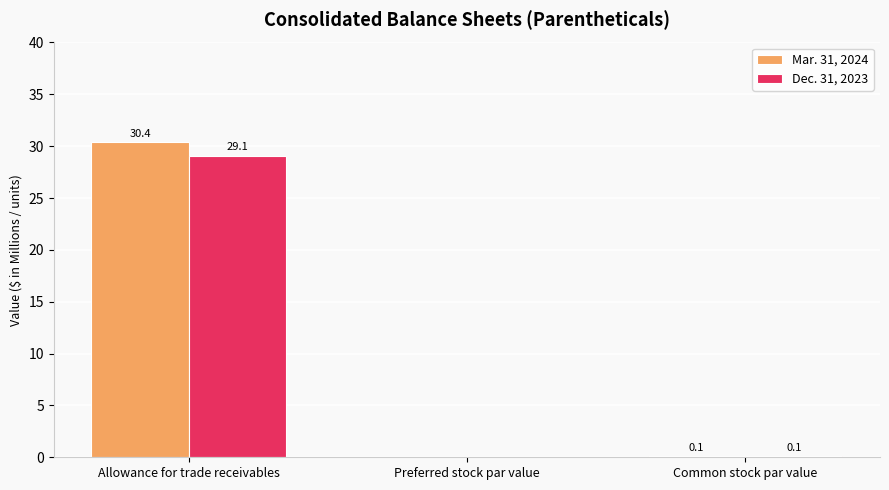

Is the value of Mar. 31, 2024 at Preferred stock par value greater than the value of Dec. 31, 2023 at Allowance for trade receivables?

No